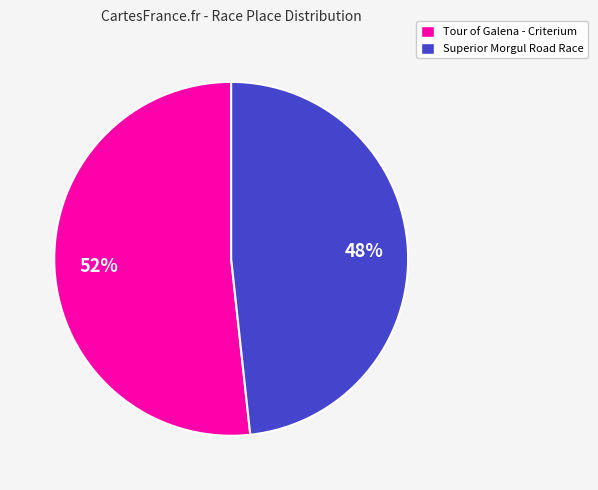

Do Tour of Galena - Criterium and Superior Morgul Road Race together represent more than half of the pie?

Yes